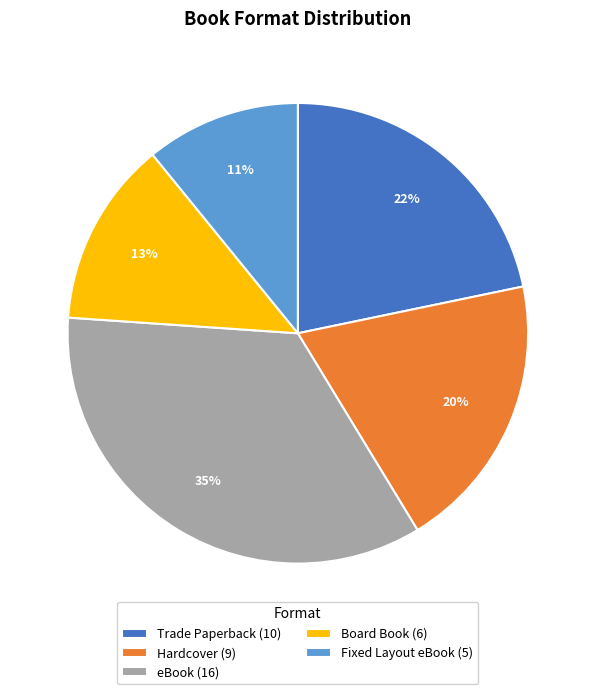

The Hardcover slice represents 11% of the pie. True or false?

False